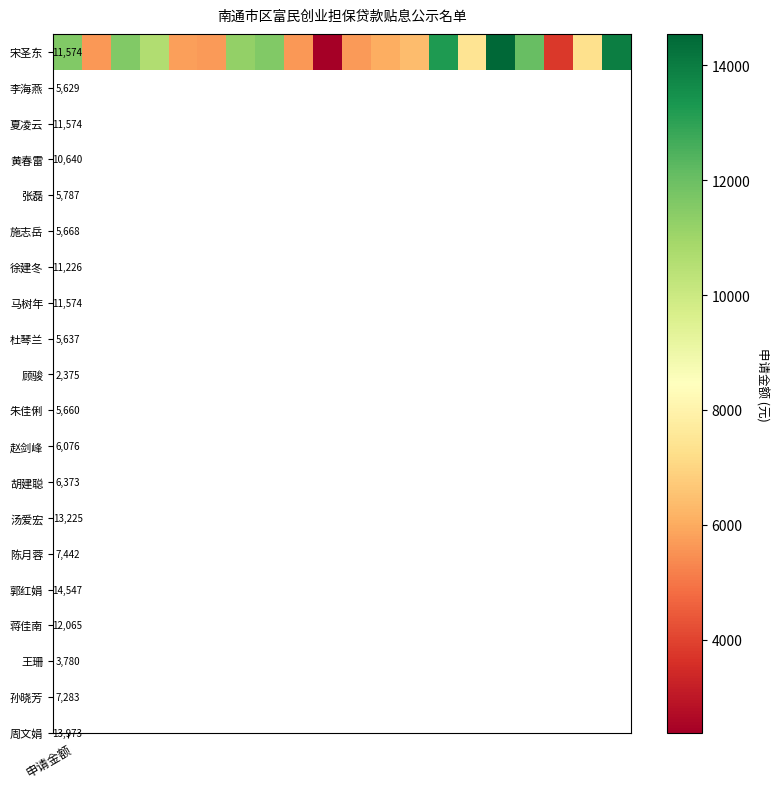

What is the sum of the values at 5 and 12?

12041.3